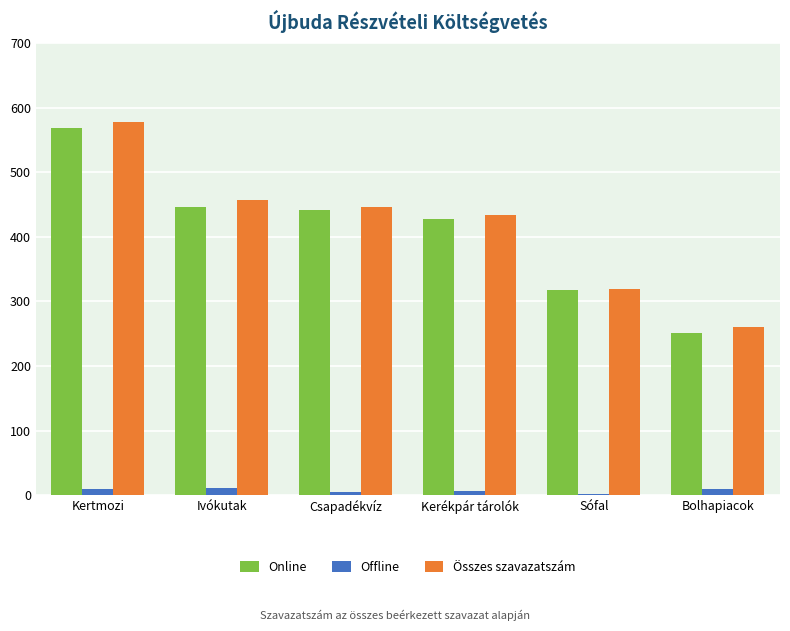

What is the sum of all Összes szavazatszám values?

2495